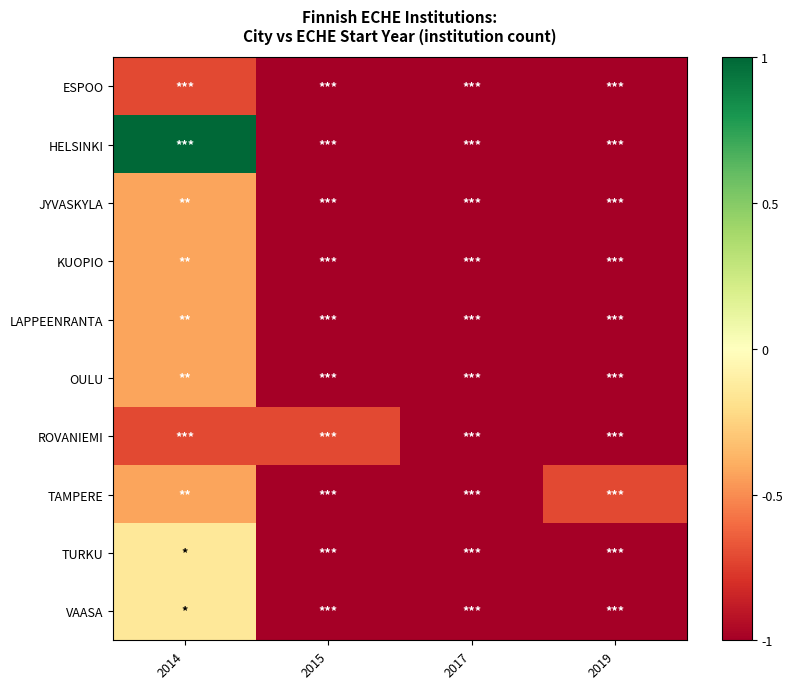

Reading left to right, extract all data points from this chart.

ESPOO: 2014=-0.7	2015=-1.0	2017=-1.0	2019=-1.0
HELSINKI: 2014=1.0	2015=-1.0	2017=-1.0	2019=-1.0
JYVASKYLA: 2014=-0.4	2015=-1.0	2017=-1.0	2019=-1.0
KUOPIO: 2014=-0.4	2015=-1.0	2017=-1.0	2019=-1.0
LAPPEENRANTA: 2014=-0.4	2015=-1.0	2017=-1.0	2019=-1.0
OULU: 2014=-0.4	2015=-1.0	2017=-1.0	2019=-1.0
ROVANIEMI: 2014=-0.7	2015=-0.7	2017=-1.0	2019=-1.0
TAMPERE: 2014=-0.4	2015=-1.0	2017=-1.0	2019=-0.7
TURKU: 2014=-0.1	2015=-1.0	2017=-1.0	2019=-1.0
VAASA: 2014=-0.1	2015=-1.0	2017=-1.0	2019=-1.0